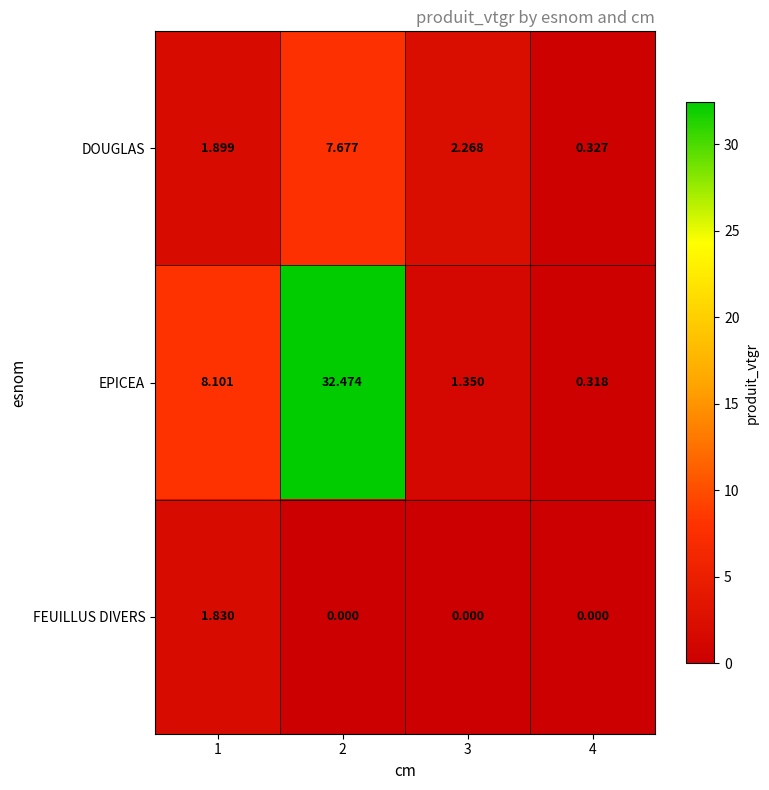

Which series has the largest range (max minus min)?

EPICEA